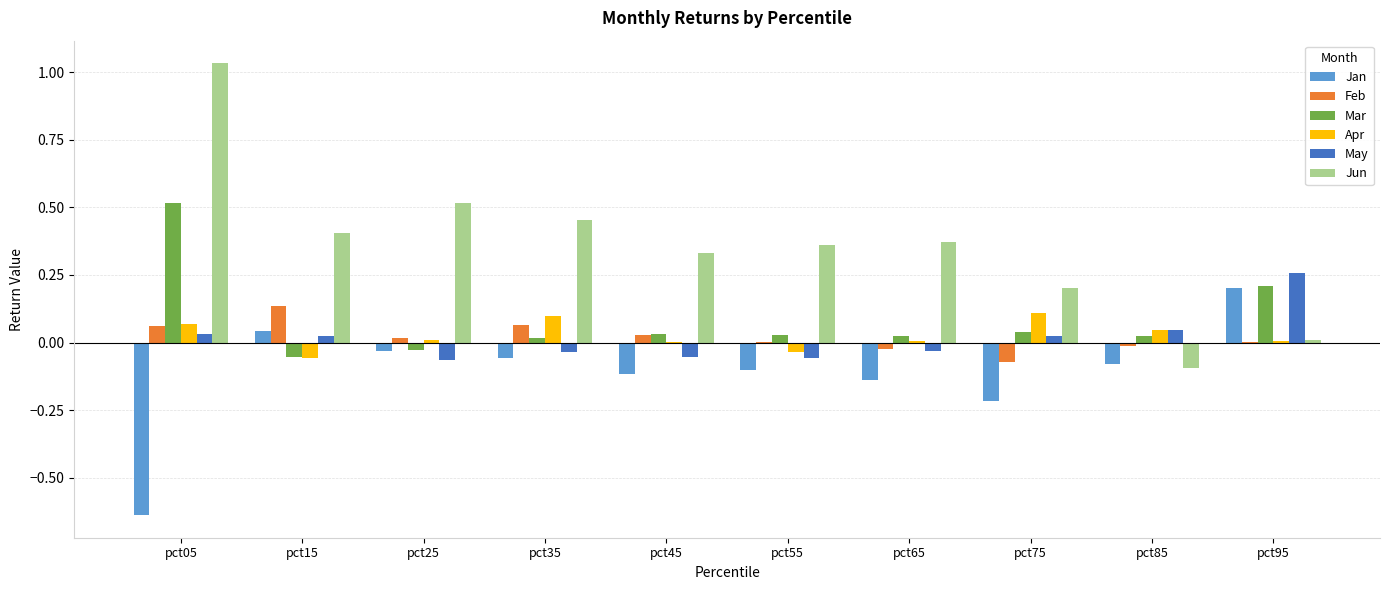

What is the sum of all Jun values?

3.6